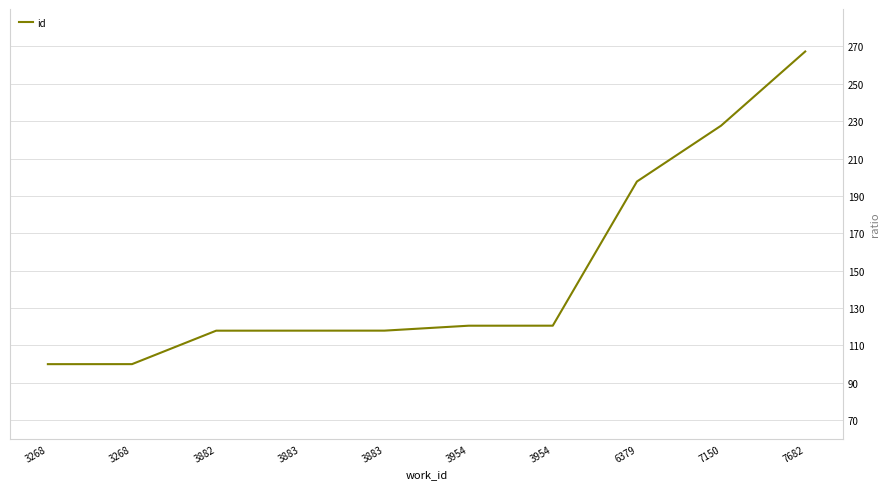

What is the average value?

148.7